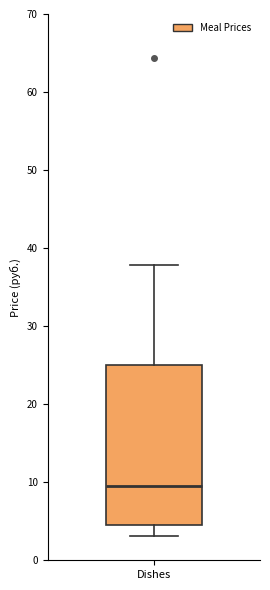

Transcribe this box plot: give where the median line is, the range the box spans, and where the two whiskers end, as read against the y-axis. The values are not printed on the chart, so give them approximately, as read against the axis.

median 10, box 5 to 25, whiskers 3 to 38